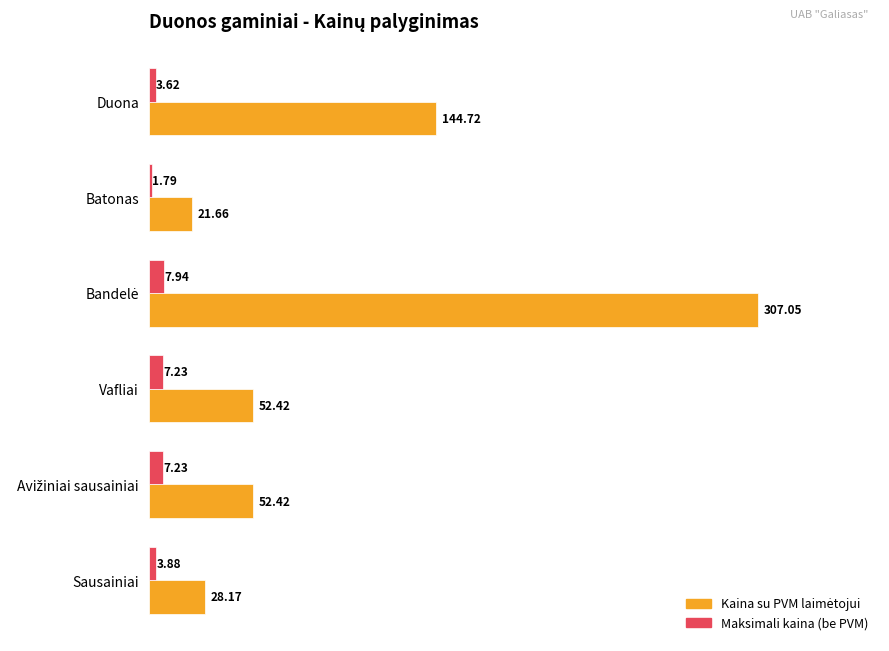

Which category has the lowest value across all series?

Batonas